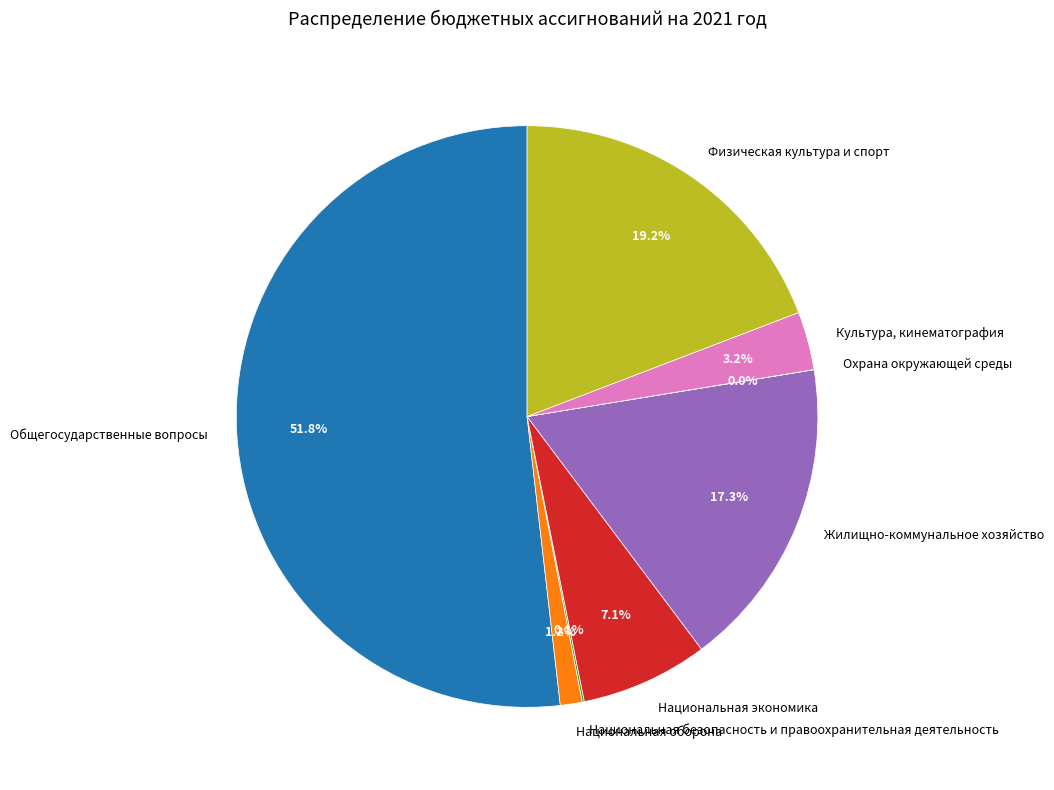

Which category accounts for the majority?

Общегосударственные вопросы